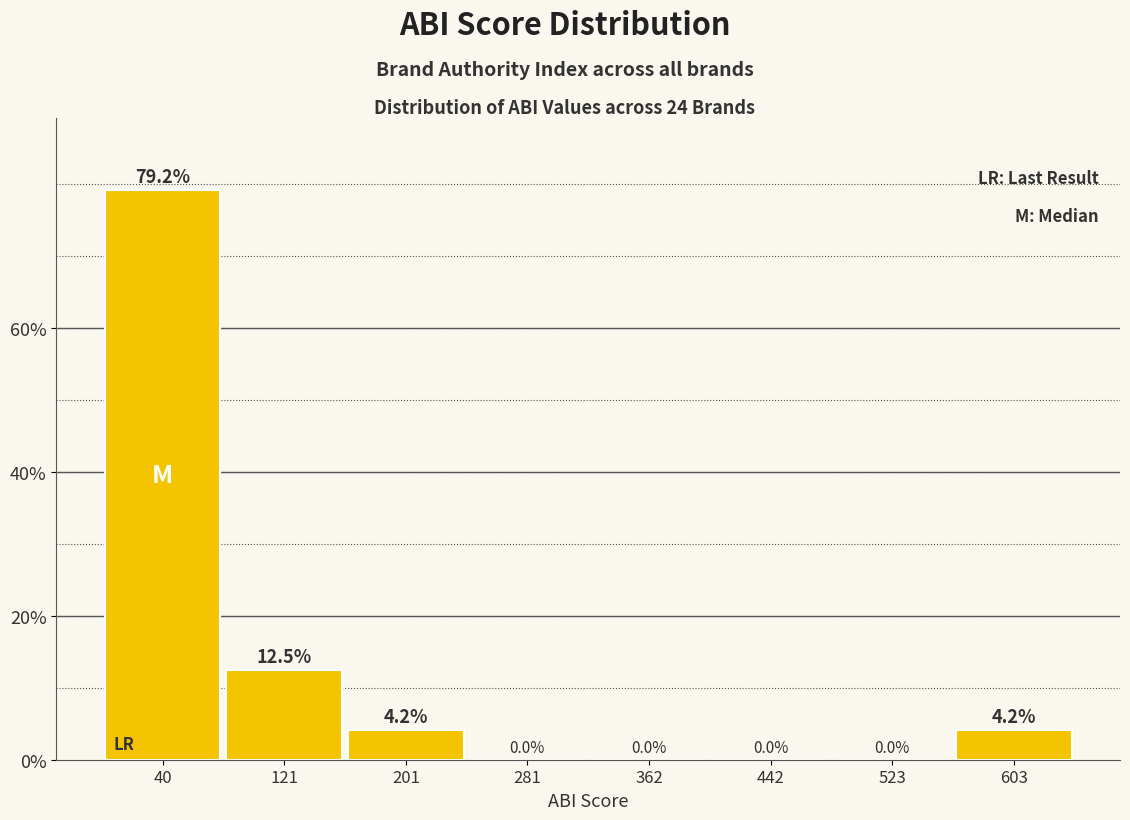

Reading left to right, list every bar in this chart as the range it spans on the x-axis followed by its height. The bar edges are not printed on the chart, so give them approximately, as read against the axis.

0 to 80: 79.2
80 to 160: 12.5
160 to 240: 4.2
240 to 320: 0.0
320 to 400: 0.0
400 to 480: 0.0
480 to 560: 0.0
560 to 640: 4.2